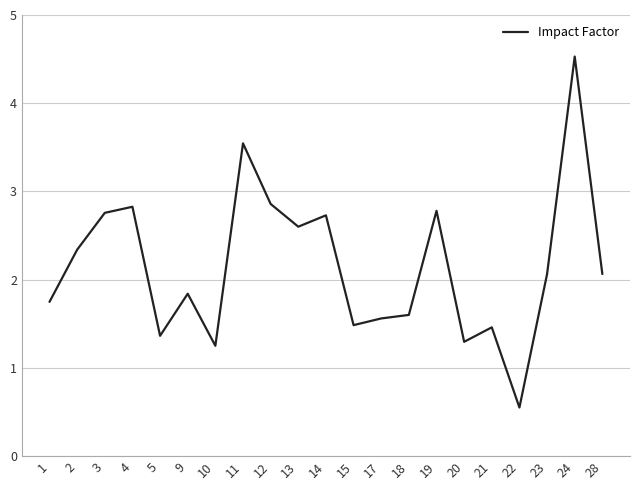

Read the value at 28.

2.1